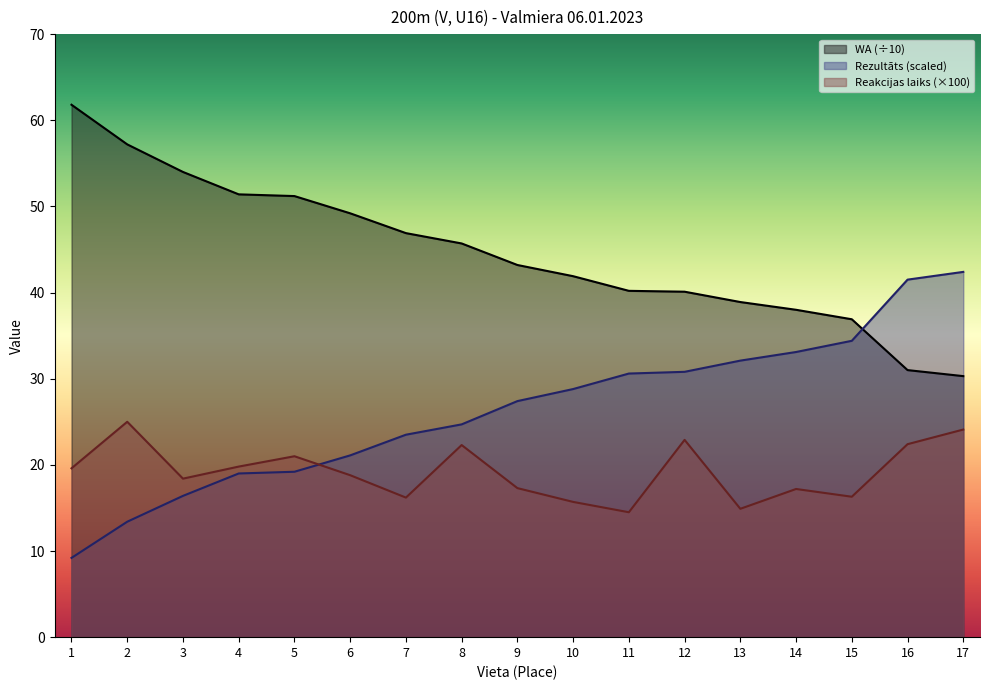

Where is the first local minimum for Reakcijas laiks?

3